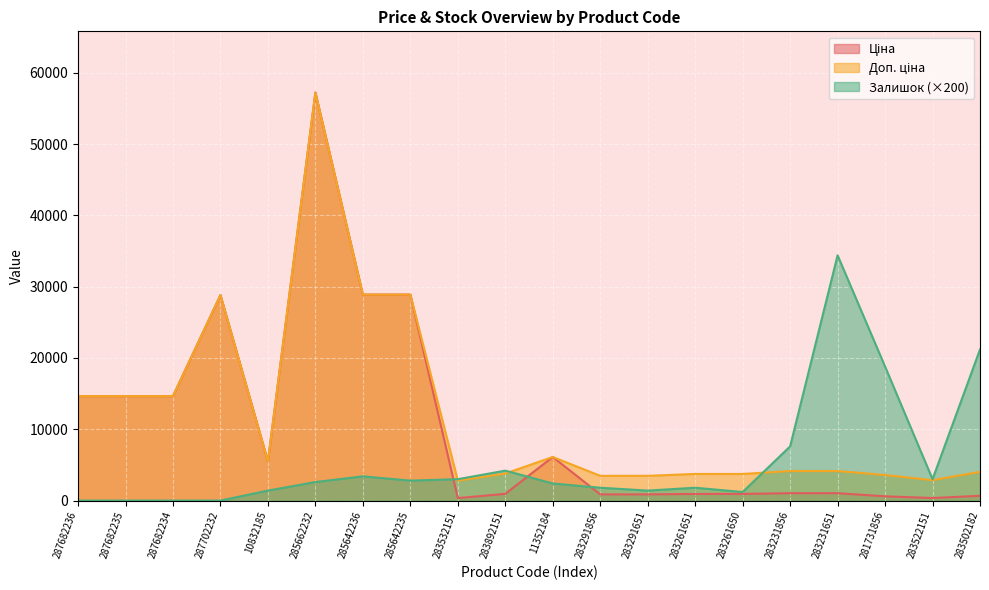

What is the difference between the second highest and minimum values in the Доп. ціна series?

26101.1